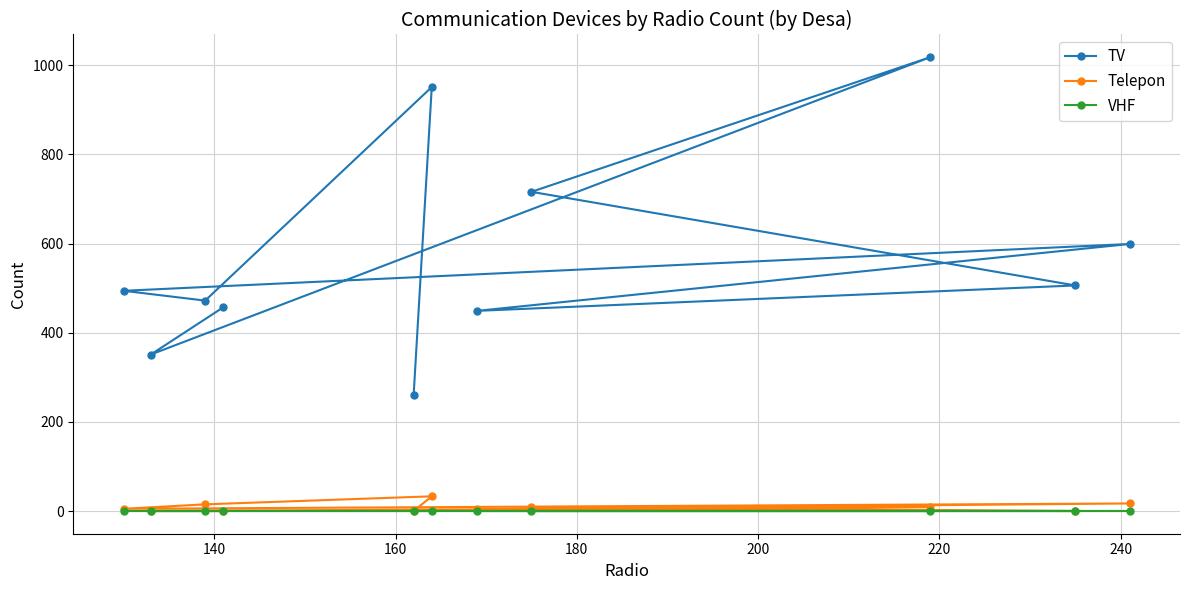

True or false: VHF and Telepon intersect in this chart.

False